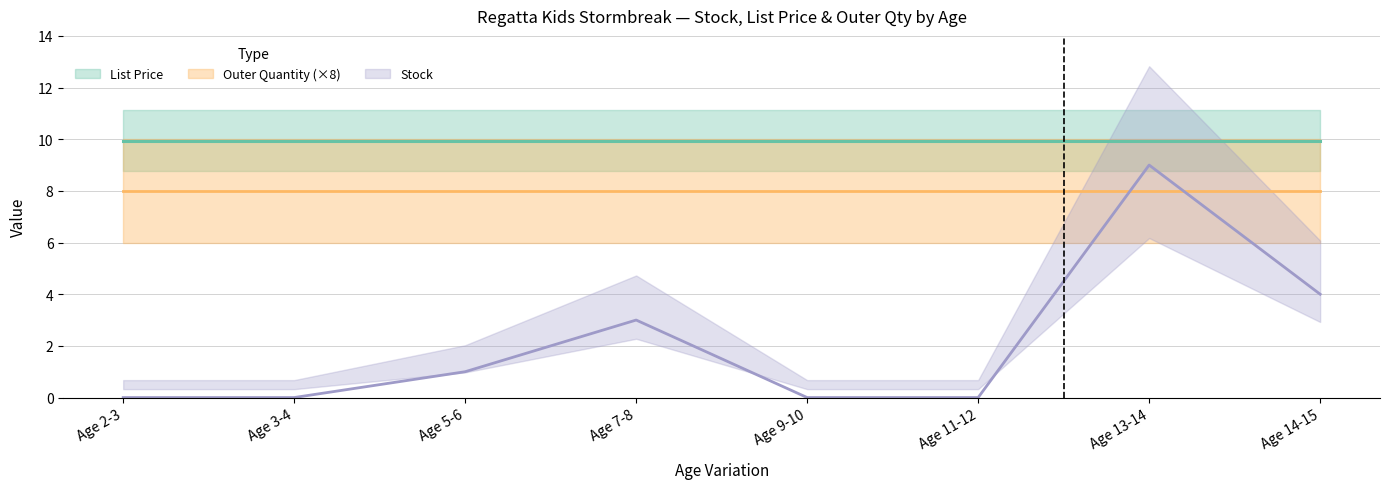

Reading left to right, list all the values displayed in this chart.

Stock: 0.0	0.0	1.0	3.0	0.0	0.0	9.0	4.0
List Price: 9.9	9.9	9.9	9.9	9.9	9.9	9.9	9.9
Outer Quantity: 1.0	1.0	1.0	1.0	1.0	1.0	1.0	1.0